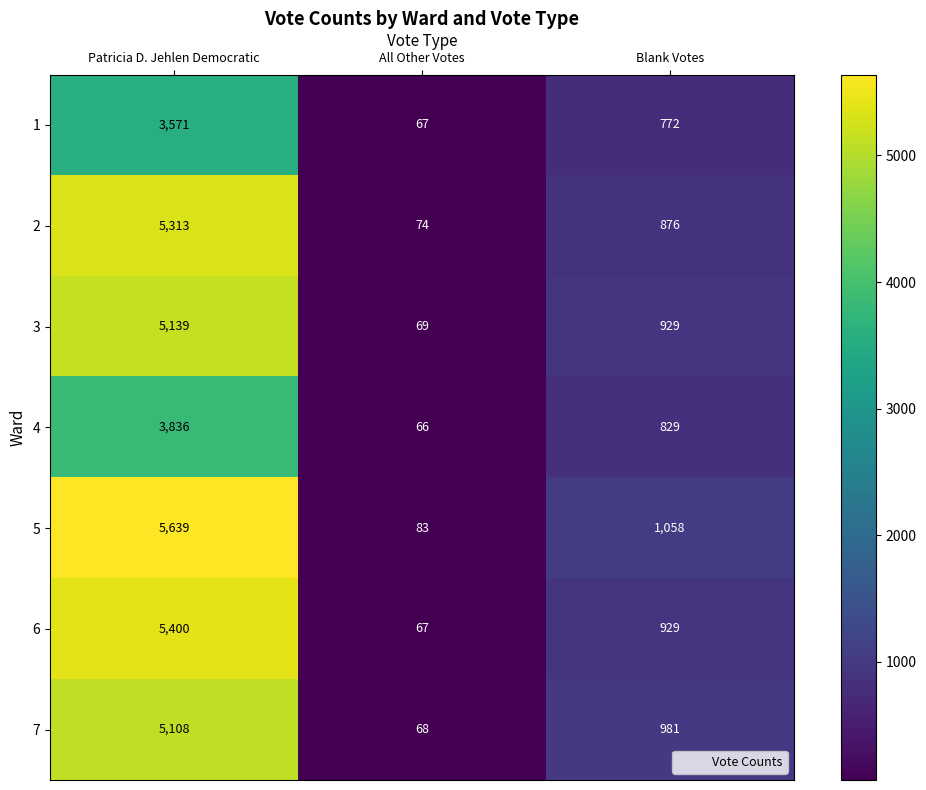

Read the 6 value at Blank Votes.

929